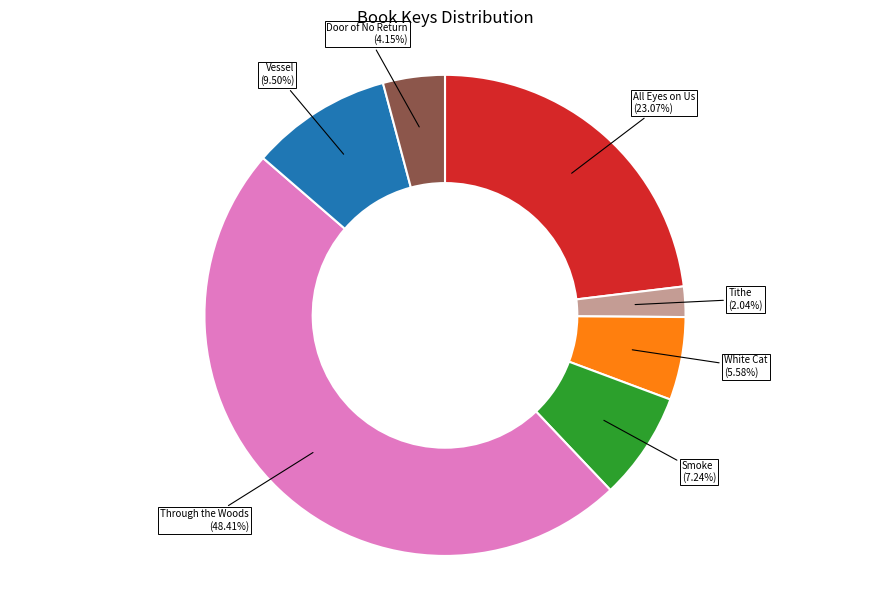

Is it true that Smoke is 16% of the pie?

False